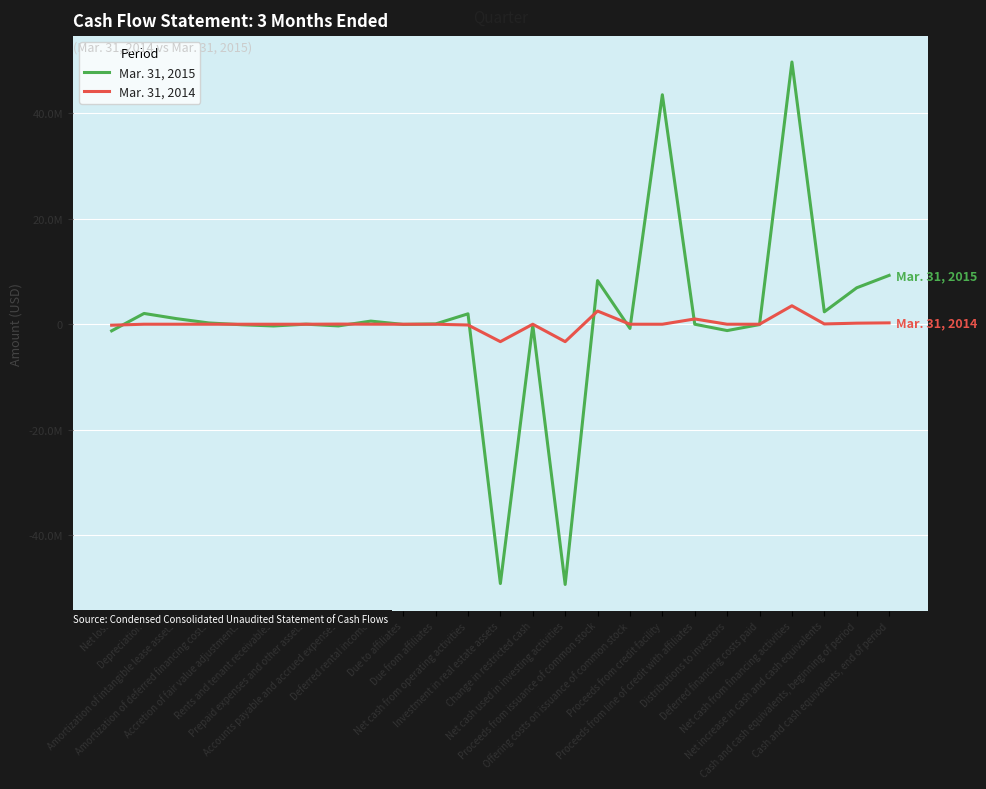

What is the difference between the maximum and minimum values in the Mar. 31, 2014 series?

6800000